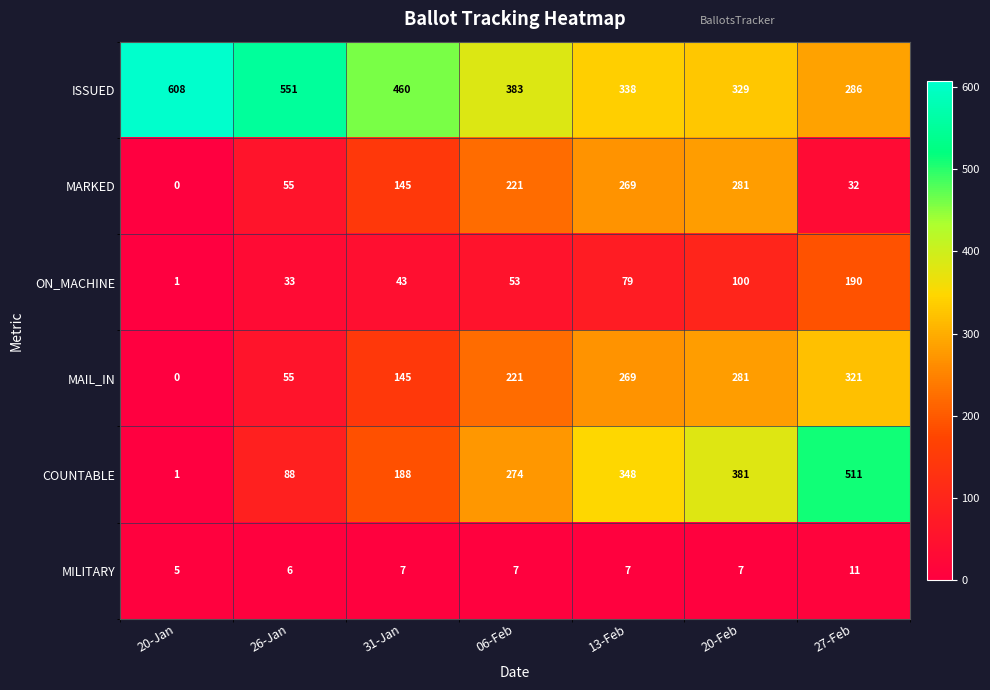

Count the MILITARY values in the range 6 to 7.

5